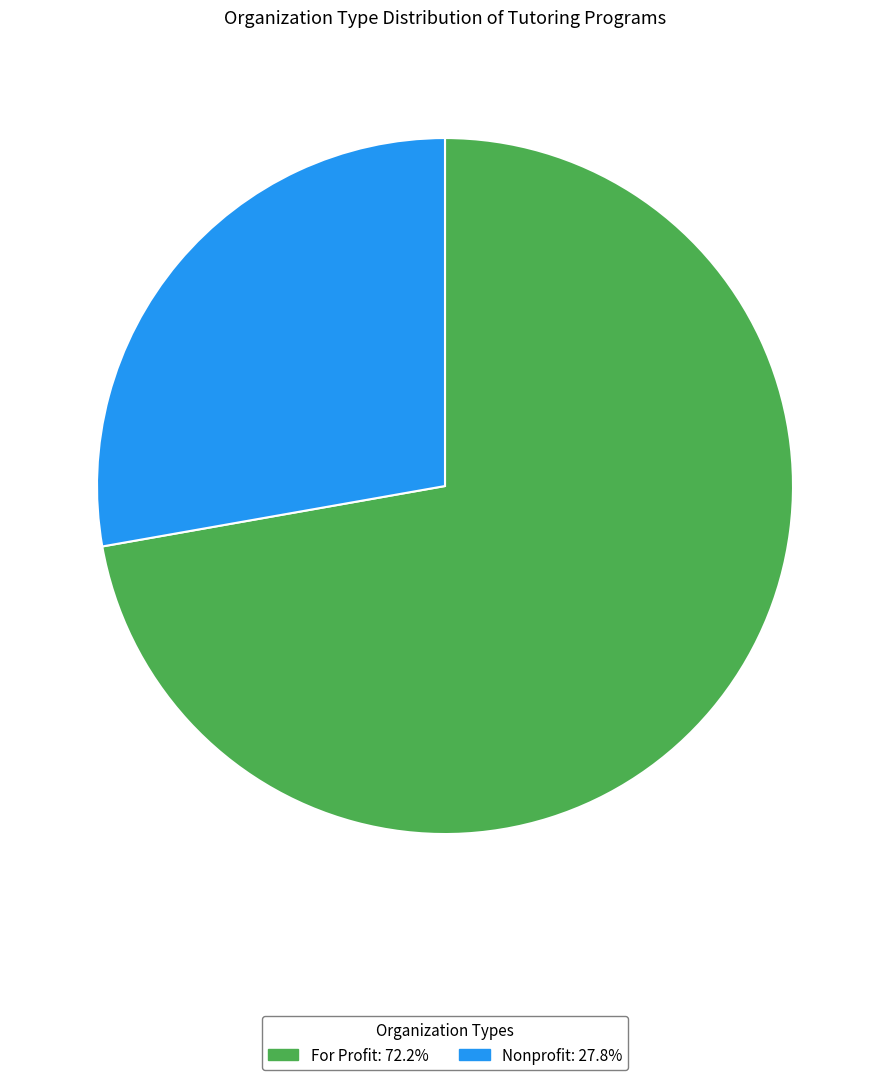

Is there a majority slice in this chart?

Yes